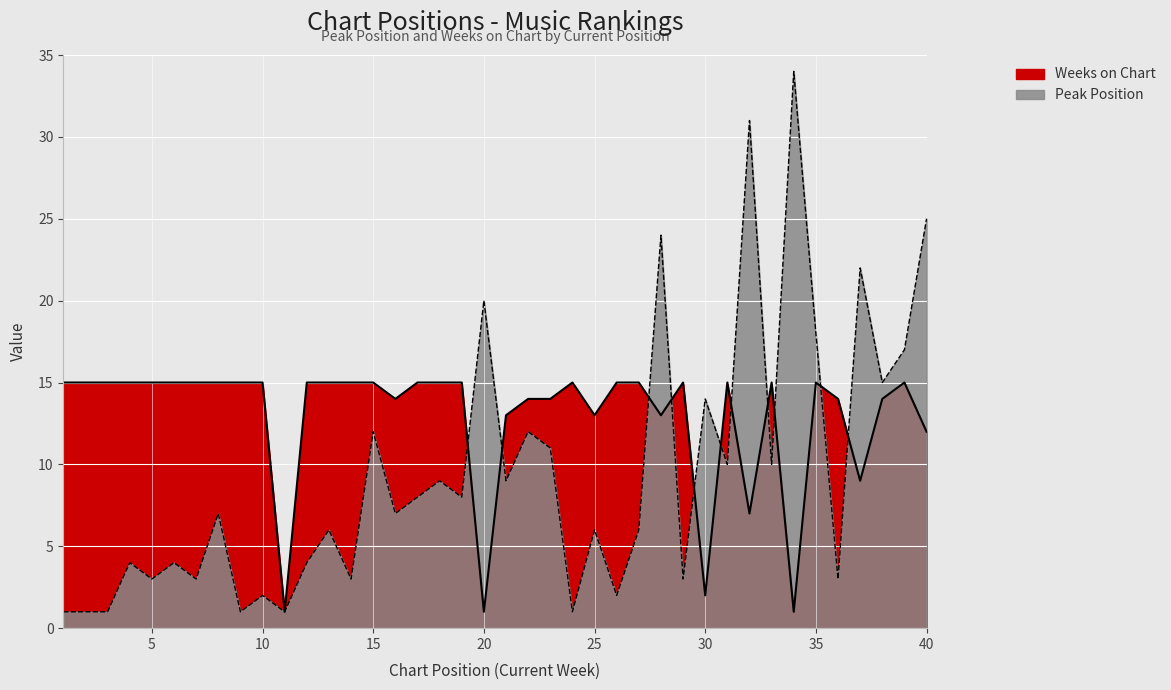

How many data points in Peak Position are above 7?

19